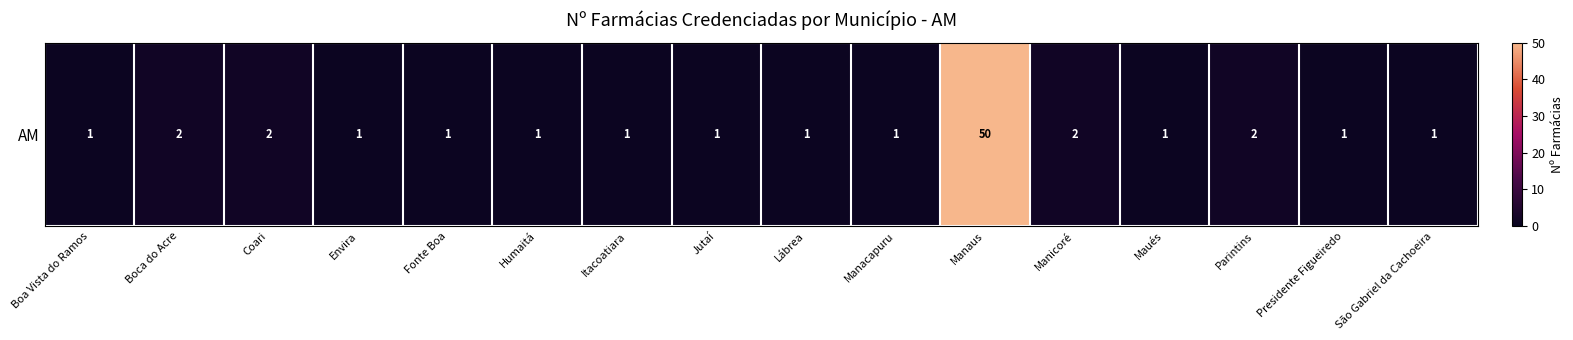

Rank the categories by value from lowest to highest.

Boa Vista do Ramos, Envira, Fonte Boa, Humaitá, Itacoatiara, Jutaí, Lábrea, Manacapuru, Maués, Presidente Figueiredo, São Gabriel da Cachoeira, Boca do Acre, Coari, Manicoré, Parintins, Manaus